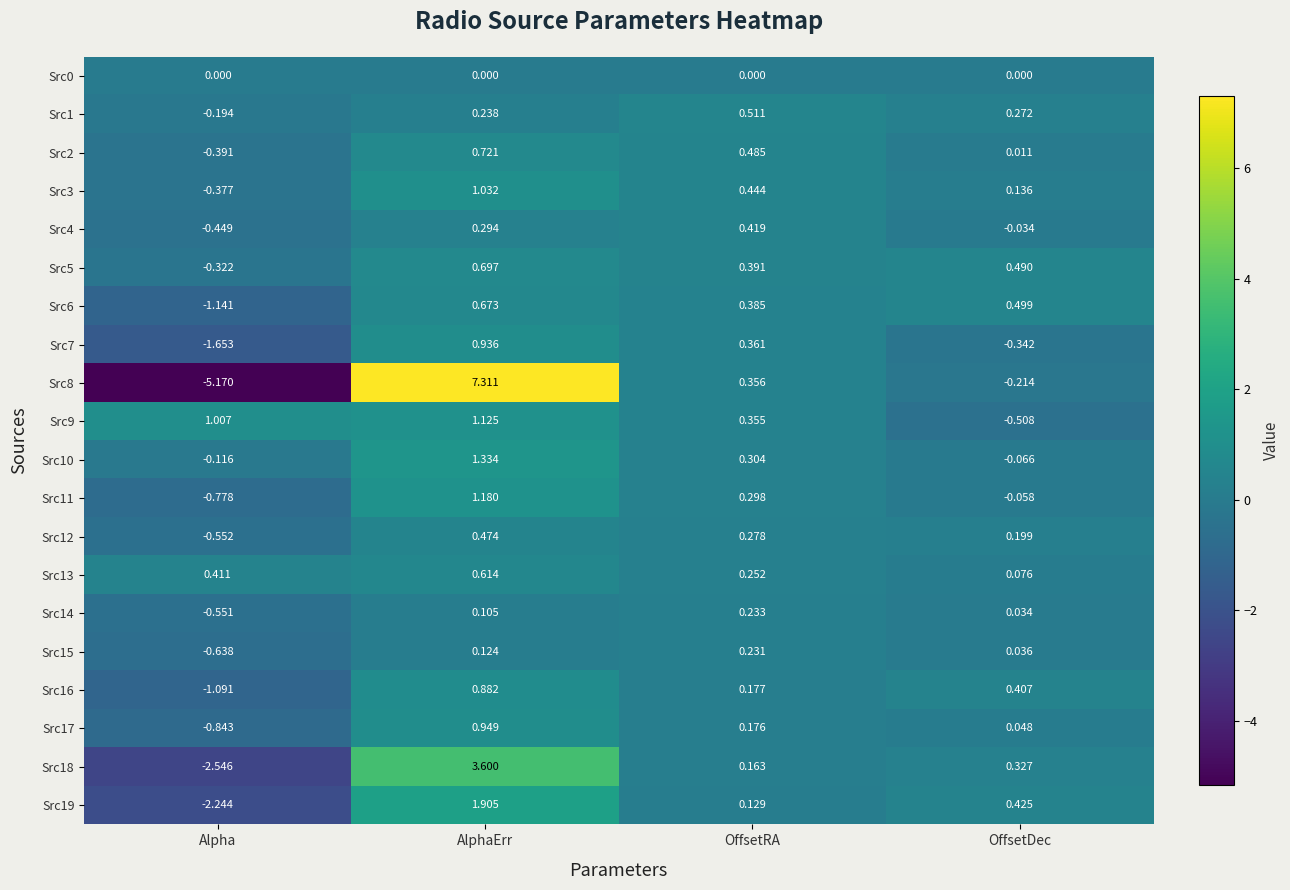

Which category has the lowest value across all series?

Alpha